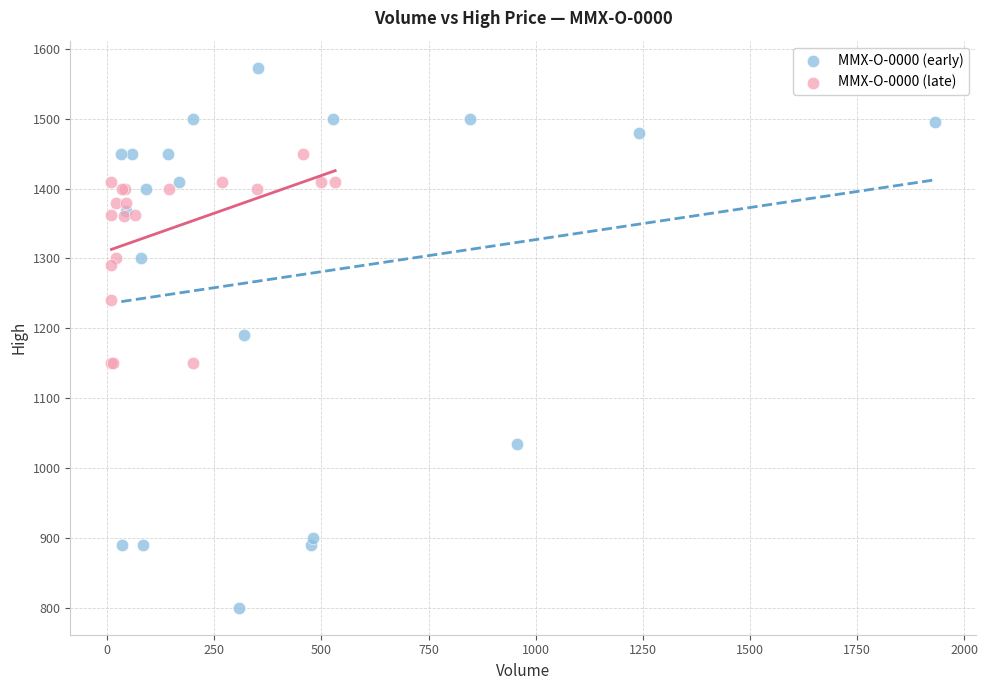

Which series reaches the minimum Y coordinate?

MMX-O-0000 (early)